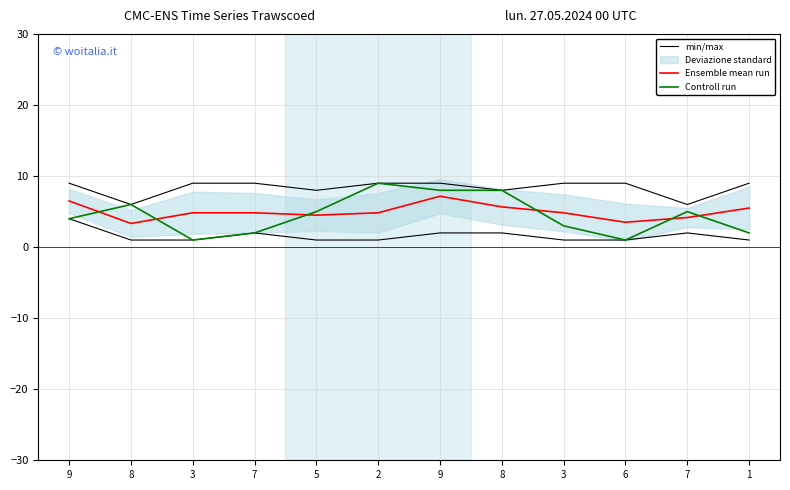

Reading left to right, transcribe all the data shown in this chart.

min/max: 4.0	1.0	1.0	2.0	1.0	1.0	2.0	2.0	1.0	1.0	2.0	1.0
Ensemble mean run: 6.5	3.3	4.8	4.8	4.5	4.8	7.2	5.7	4.8	3.5	4.2	5.5
Controll run: 4.0	6.0	1.0	2.0	5.0	9.0	8.0	8.0	3.0	1.0	5.0	2.0